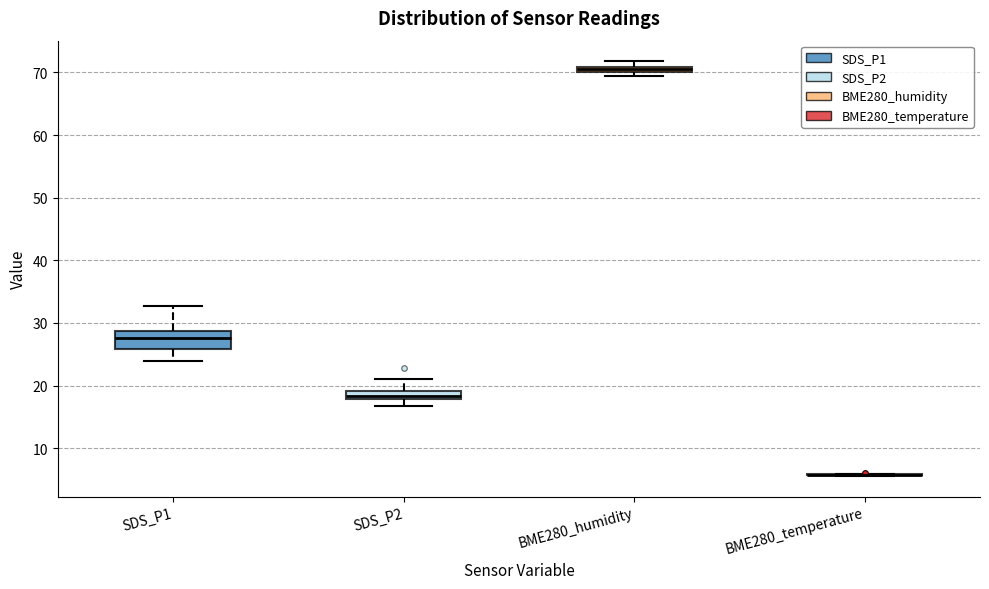

Comparing the boxes themselves (not the whiskers), which one is the tallest?

SDS_P1